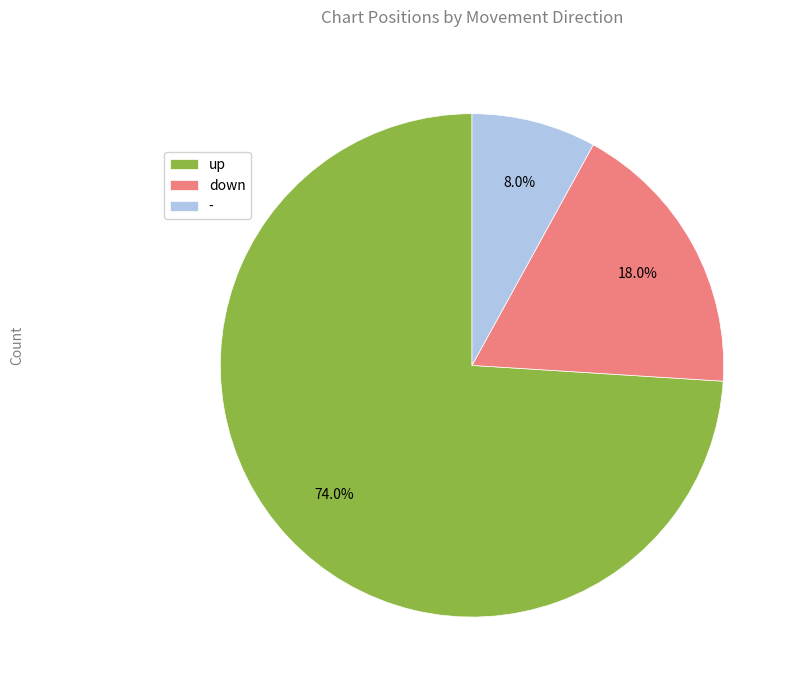

Is it true that up is 62% of the pie?

False